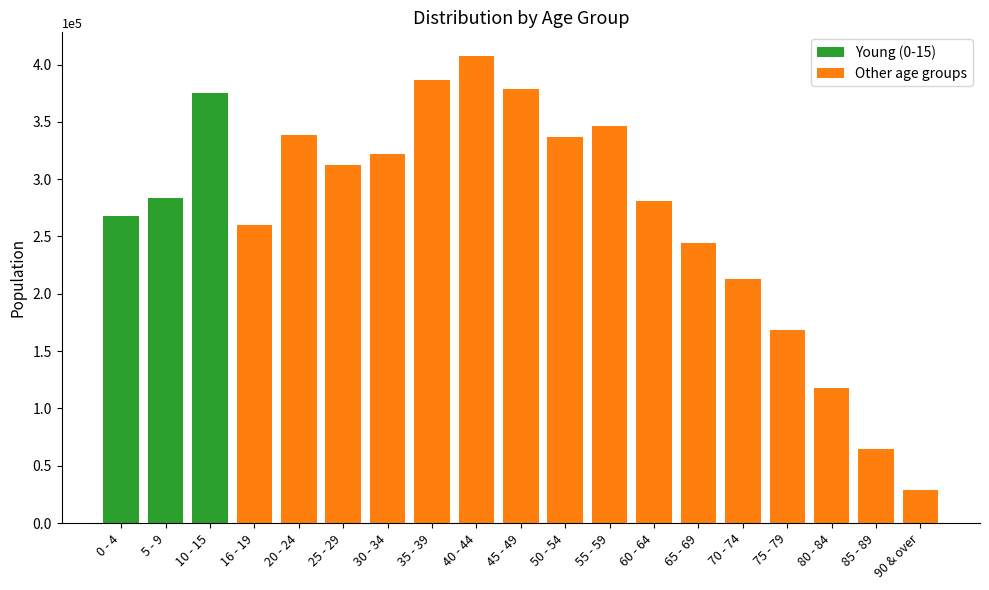

Approximately how many times larger is the value at 60 - 64 compared to 5 - 9?

1.0